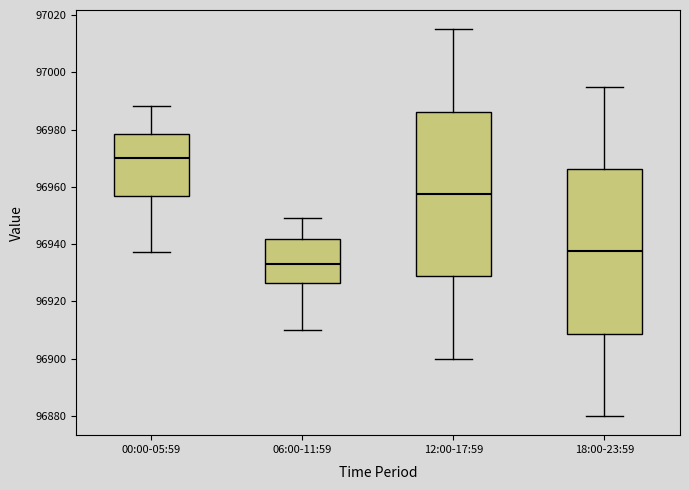

Reading left to right, transcribe this box plot: for each box, give where its median line is, the range the box spans, and where its two whiskers end, as read against the y-axis. The values are not printed on the chart, so give them approximately, as read against the axis.

00:00-05:59: median 96970, box 96956 to 96978, whiskers 96938 to 96988
06:00-11:59: median 96934, box 96926 to 96942, whiskers 96910 to 96950
12:00-17:59: median 96958, box 96928 to 96986, whiskers 96900 to 97016
18:00-23:59: median 96938, box 96908 to 96966, whiskers 96880 to 96996